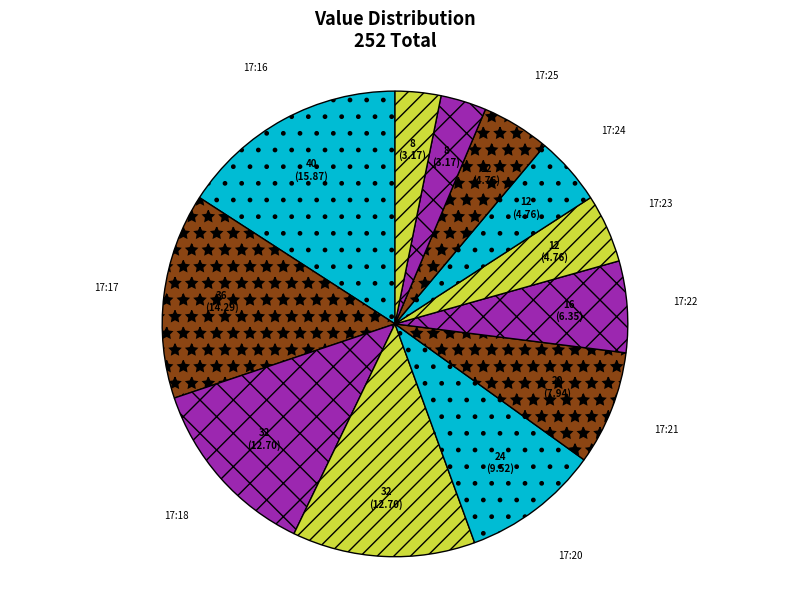

Which has a higher value, 17:16 or 17:27?

17:16